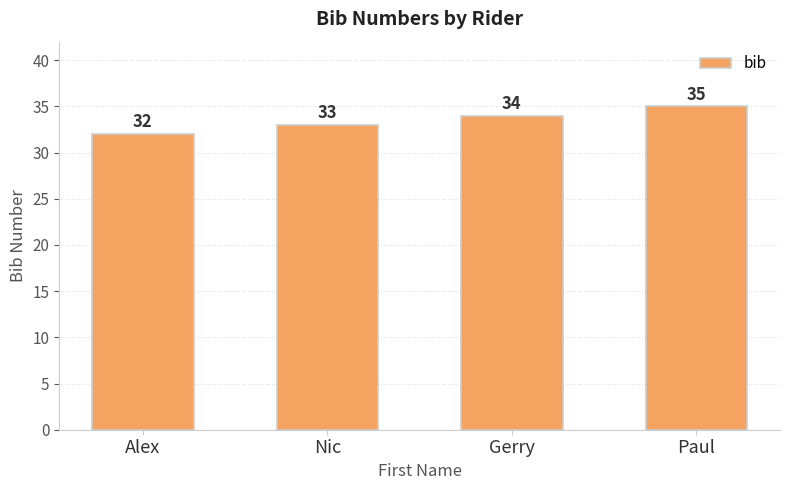

The chart shows a value of 21 at Gerry. True or false?

False